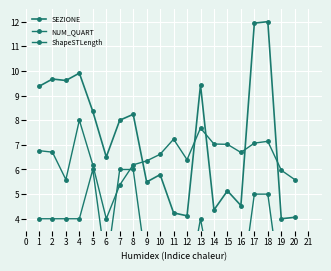

What is the sum of all NUM_QUART values?

61.0